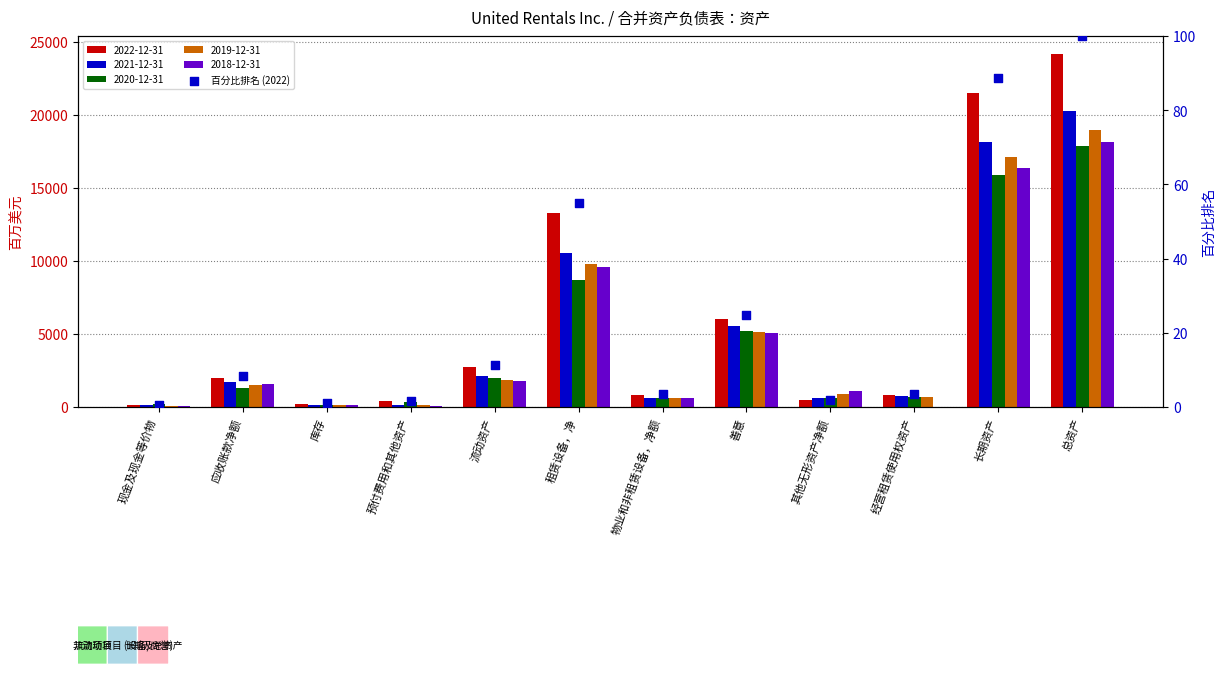

What is the change in value from 租赁设备，净 to 其他无形资产净额?

-53.0